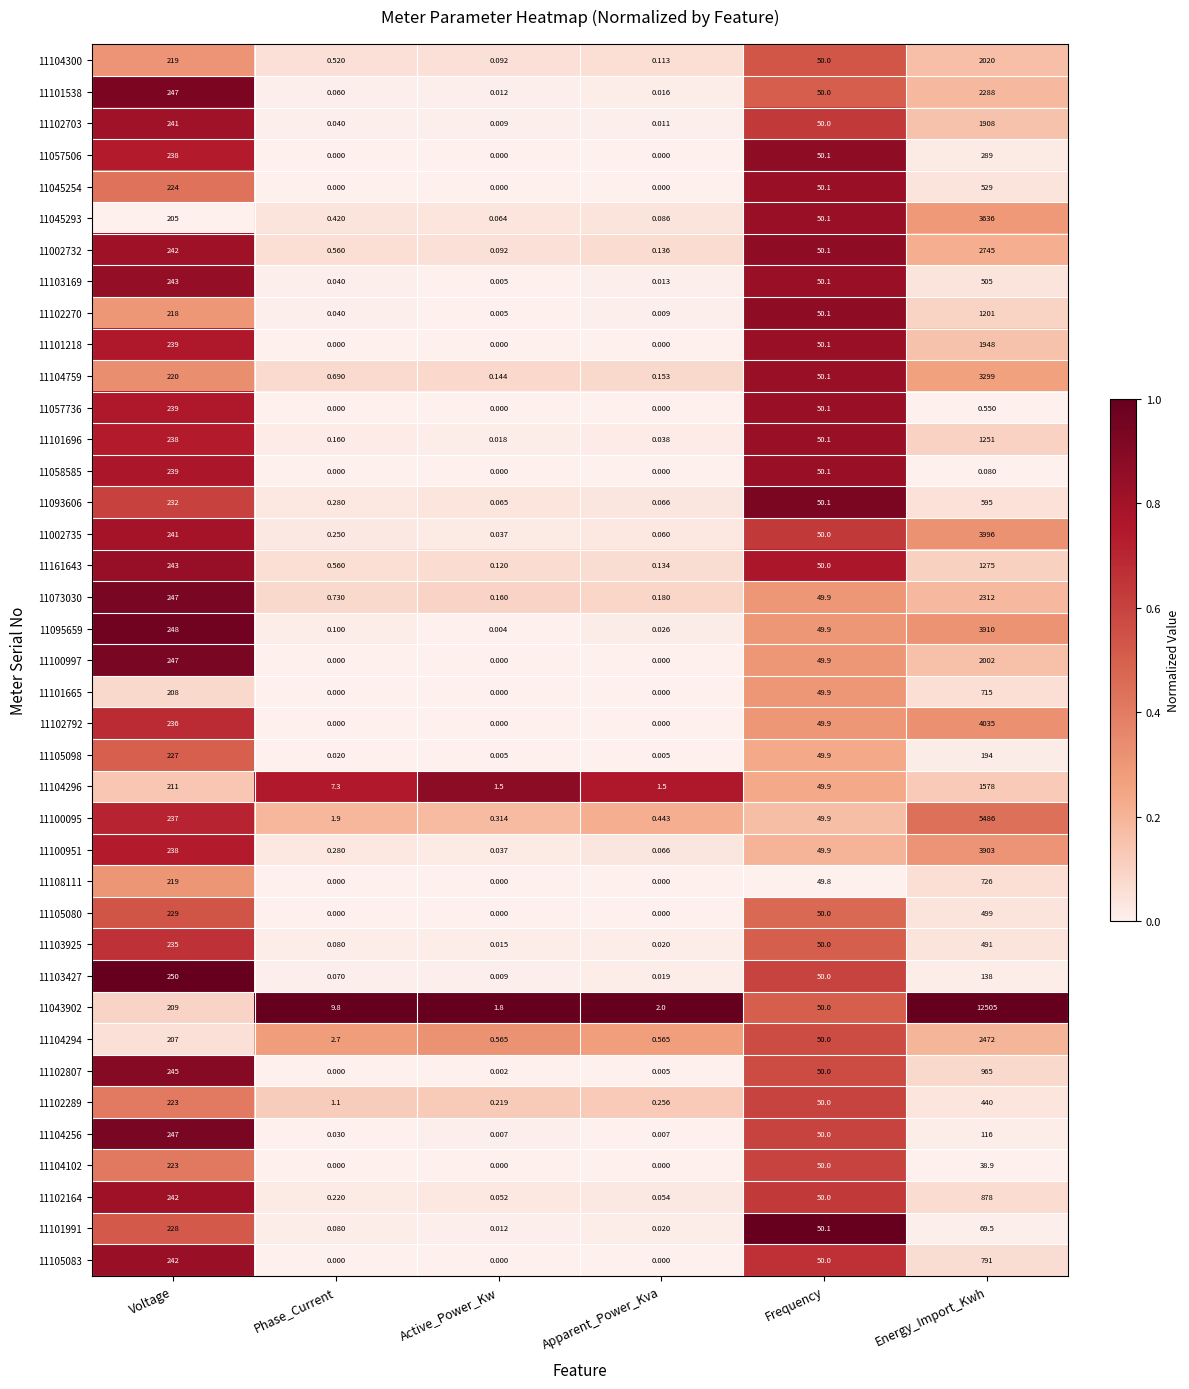

Where is 11103427 nearest to the value 125?

Energy_Import_Kwh